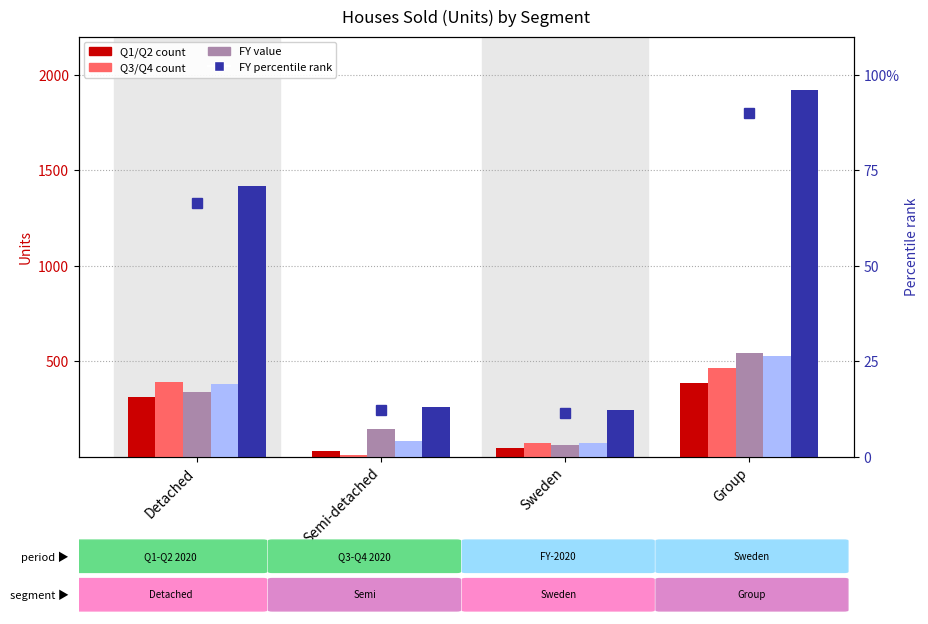

What is the sum of the Q1-2020 values at Detached and Semi-detached?

340